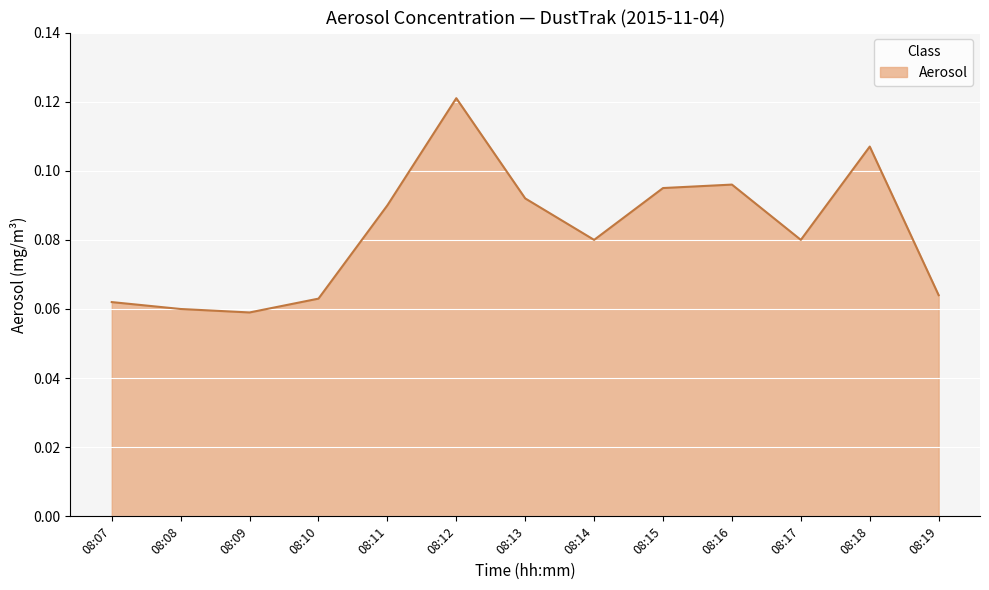

Where is the first local maximum?

08:12